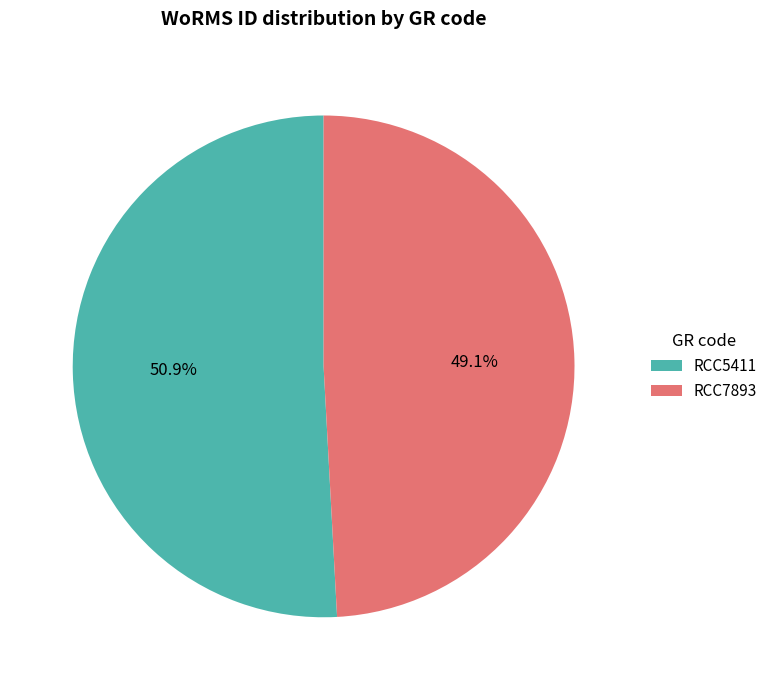

True or false: RCC5411 accounts for 51% of the total.

True